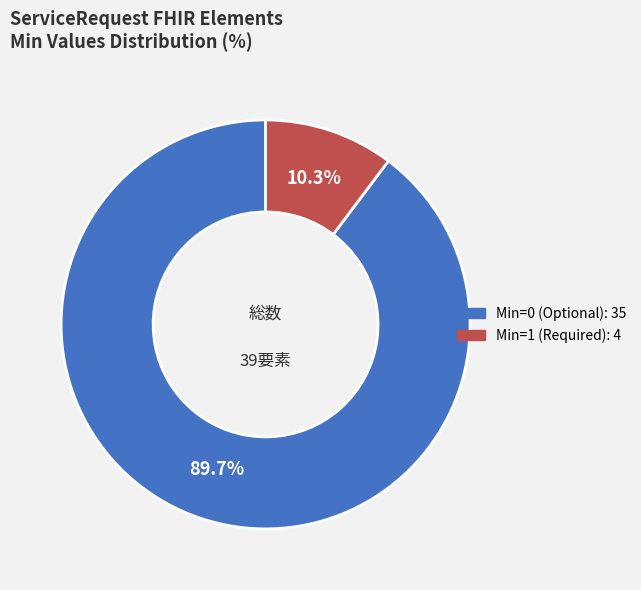

Count the number of slices in the pie.

2